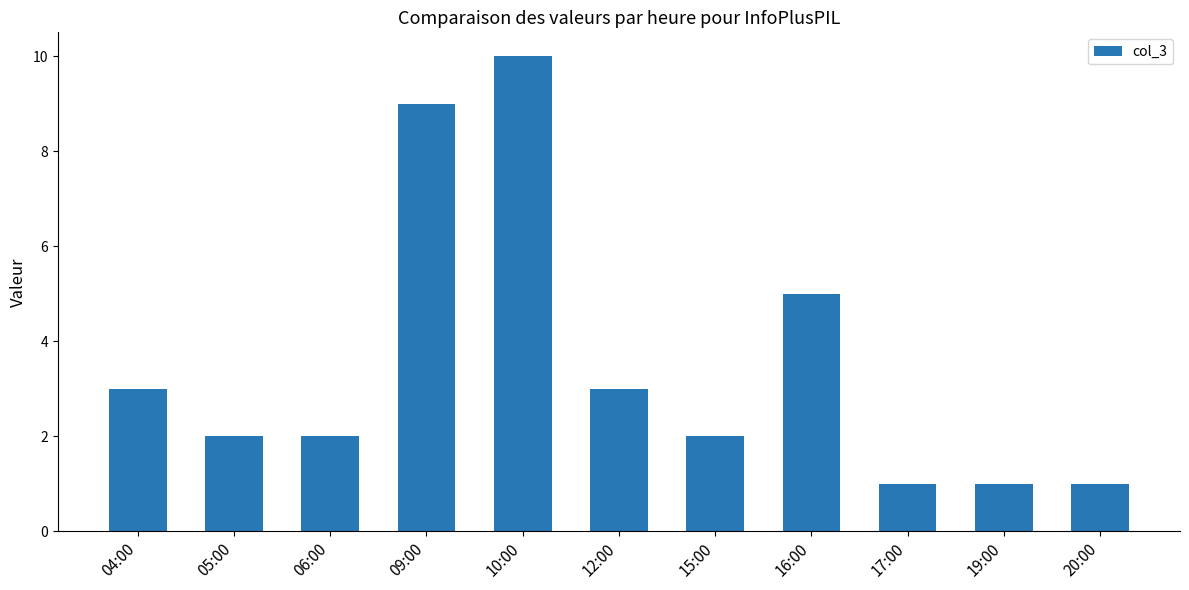

What is the greatest value displayed?

10